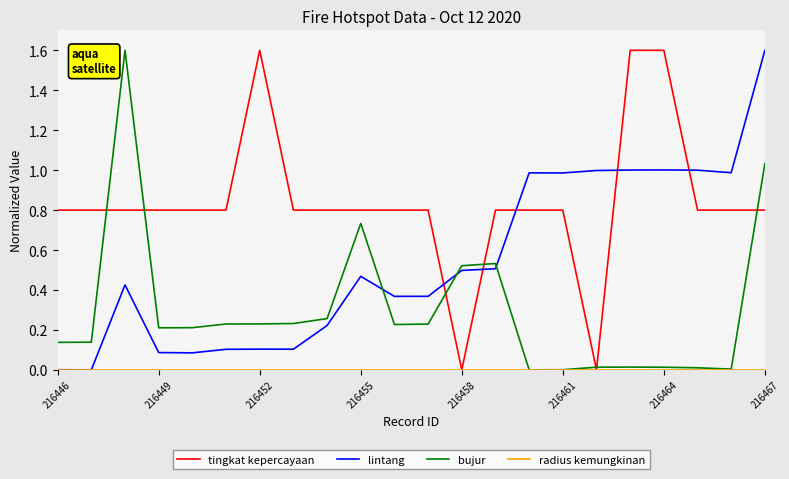

Which series has the largest total across all categories?

tingkat kepercayaan